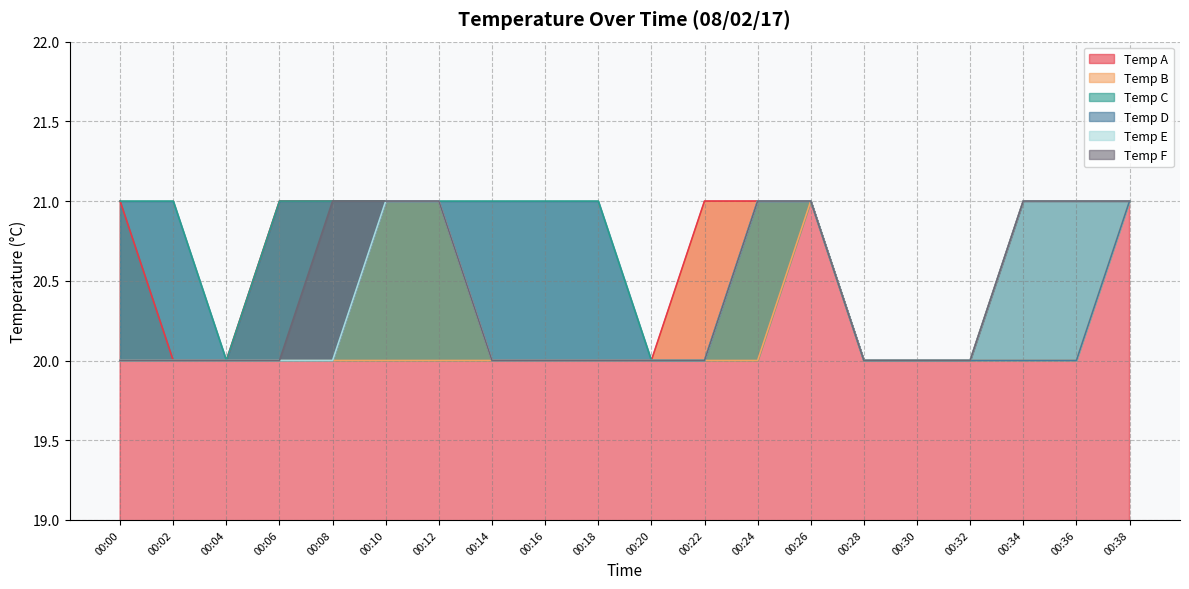

How many values in the Temp B series exceed 20?

2